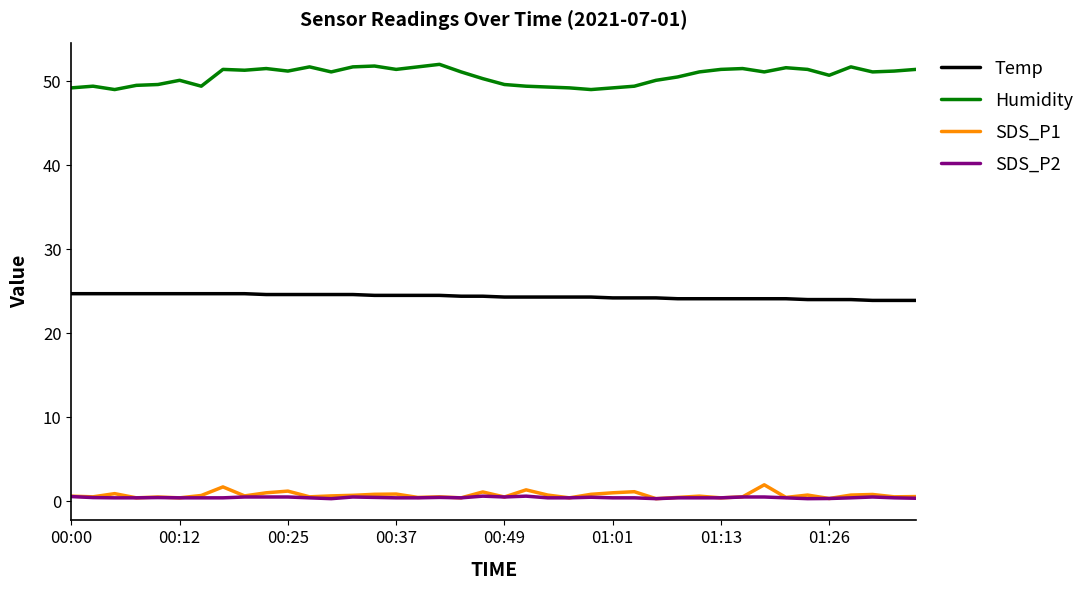

Which series has the largest total across all categories?

Humidity